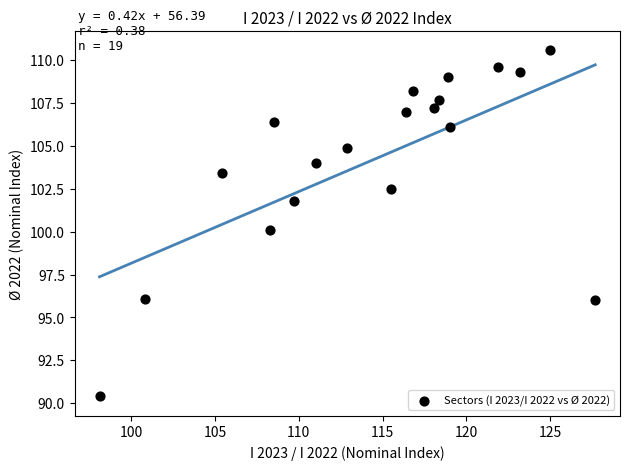

What is the range of Y values (max minus min)?

20.2